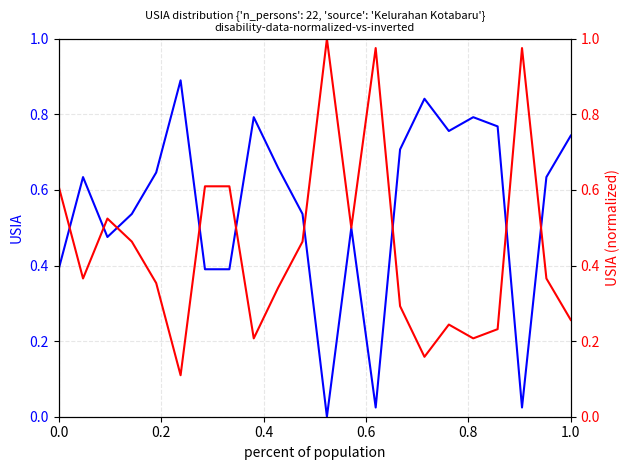

The value of USIA (normalized) at 19 is 0.6. True or false?

False